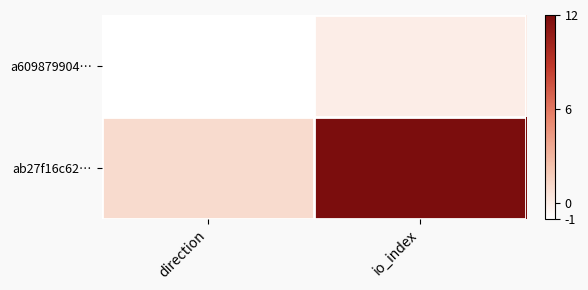

At which label does a609879904… reach its minimum?

direction